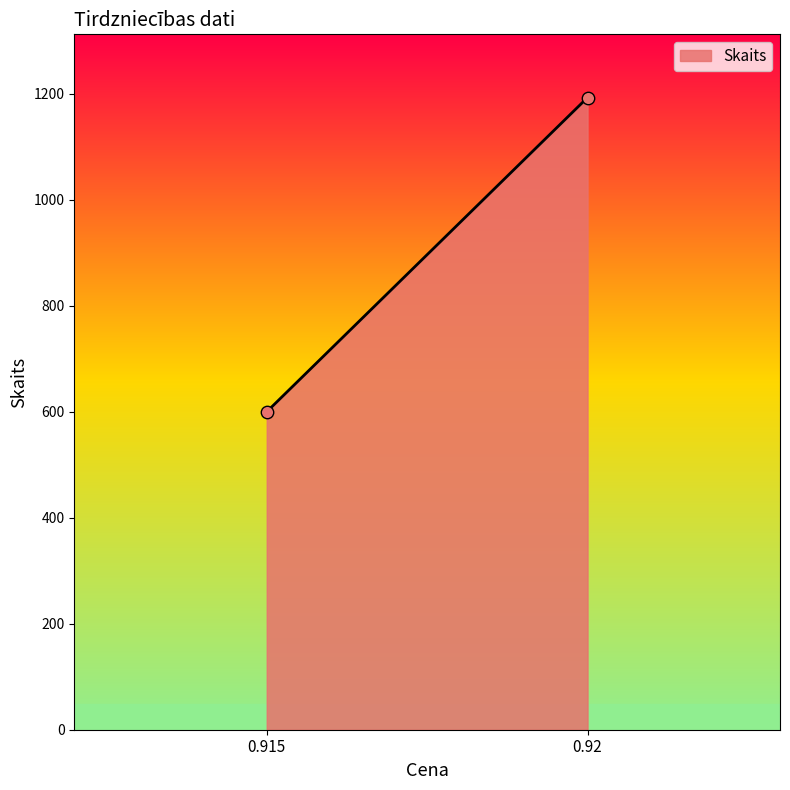

What is the range of Y values (max minus min)?

593